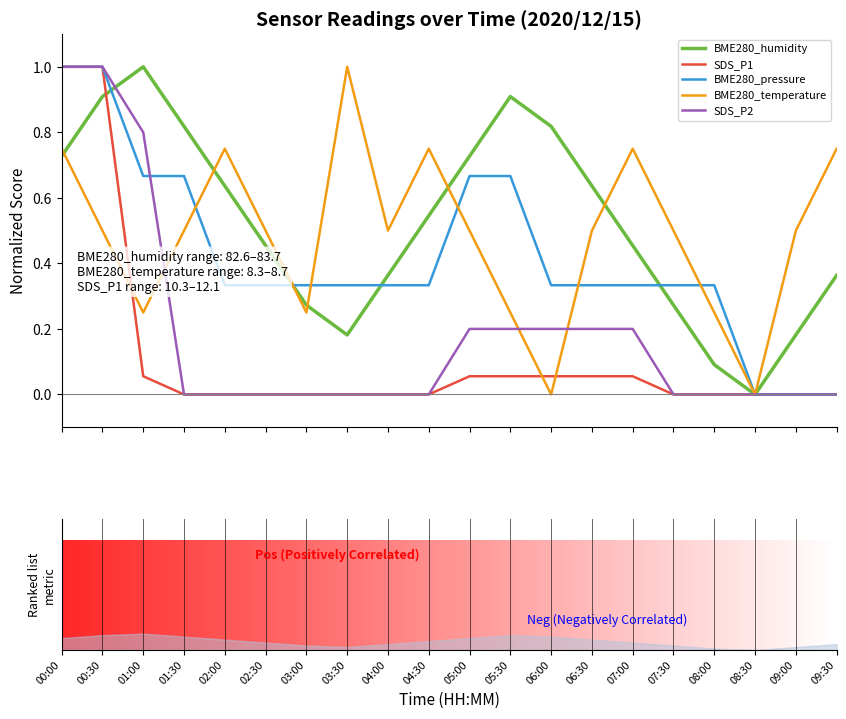

Reading left to right, list all the values displayed in this chart.

BME280_humidity: 0.7	0.9	1.0	0.8	0.6	0.5	0.3	0.2	0.4	0.5	0.7	0.9	0.8	0.6	0.5	0.3	0.1	0.0	0.2	0.4
SDS_P1: 1.0	1.0	0.1	0.0	0.0	0.0	0.0	0.0	0.0	0.0	0.1	0.1	0.1	0.1	0.1	0.0	0.0	0.0	0.0	0.0
BME280_pressure: 1.0	1.0	0.7	0.7	0.3	0.3	0.3	0.3	0.3	0.3	0.7	0.7	0.3	0.3	0.3	0.3	0.3	0.0	0.0	0.0
BME280_temperature: 0.7	0.5	0.2	0.5	0.7	0.5	0.2	1.0	0.5	0.7	0.5	0.2	0.0	0.5	0.7	0.5	0.2	0.0	0.5	0.7
SDS_P2: 1.0	1.0	0.8	0.0	0.0	0.0	0.0	0.0	0.0	0.0	0.2	0.2	0.2	0.2	0.2	0.0	0.0	0.0	0.0	0.0